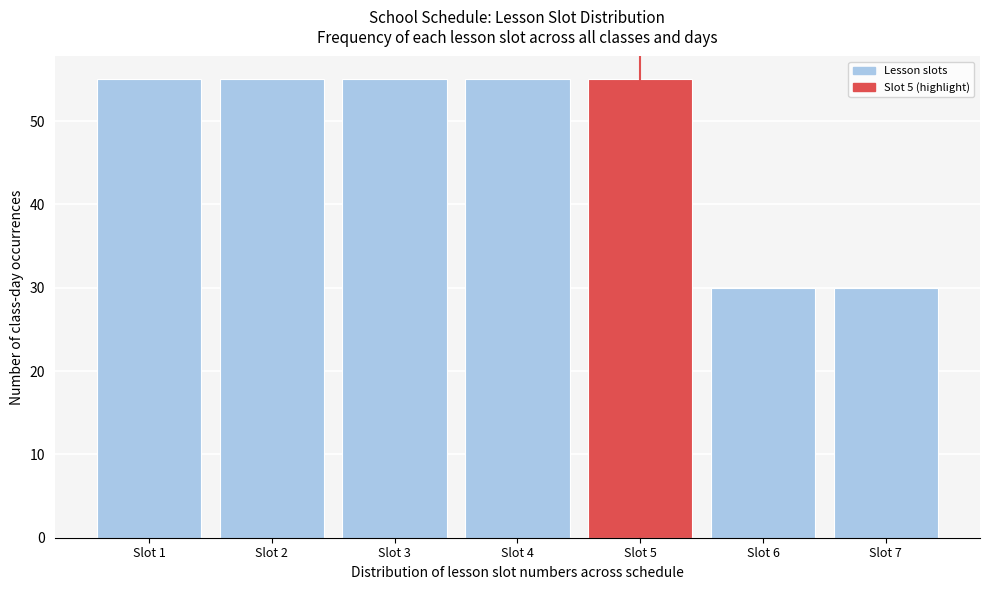

Reading left to right, list every bar in this chart as the range it spans on the x-axis followed by its height. The values are not printed on the chart, so give them approximately, as read against the axis.

0.5 to 1.5: 55
1.5 to 2.5: 55
2.5 to 3.5: 55
3.5 to 4.5: 55
4.5 to 5.5: 55
5.5 to 6.5: 30
6.5 to 7.5: 30